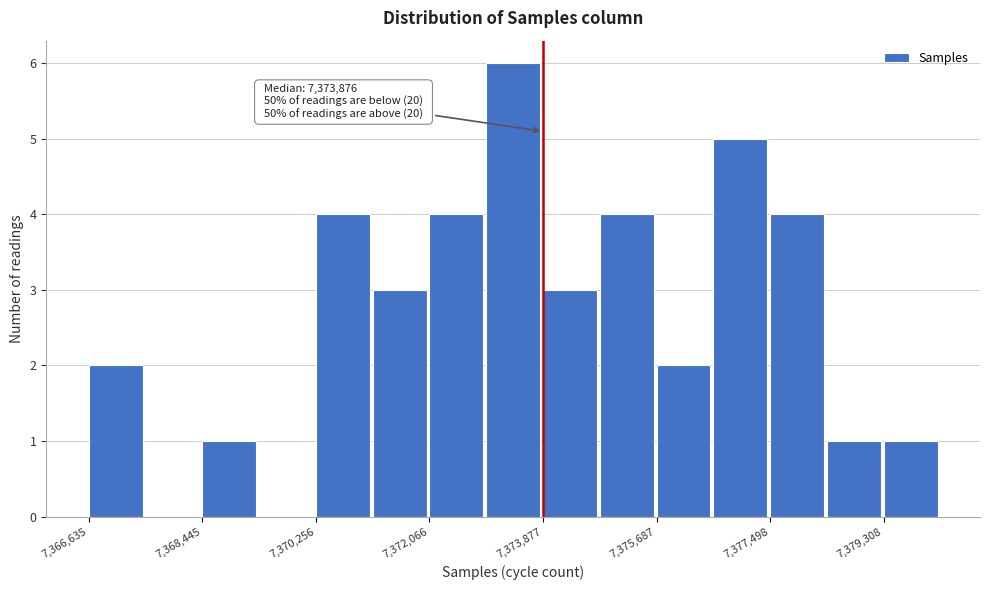

Which range on the x-axis has the tallest bar?

7373000 to 7373800